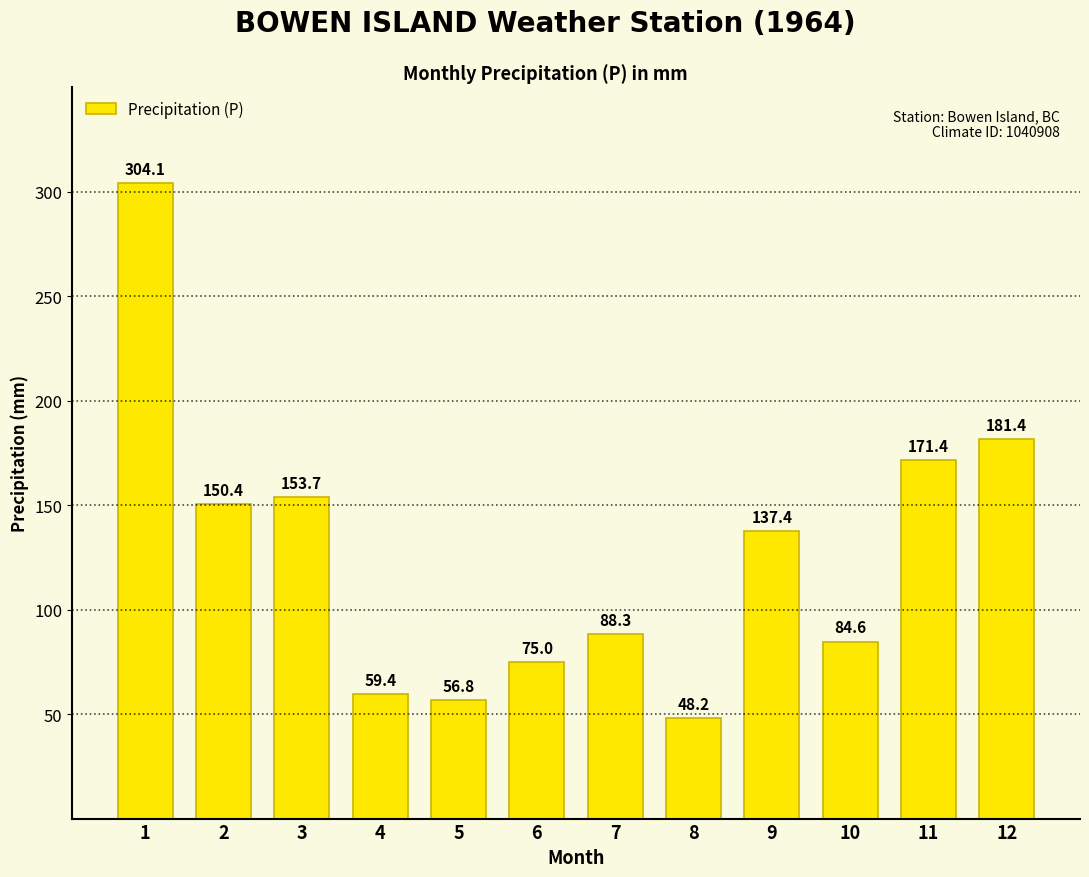

What is the maximum value shown in the chart?

304.1